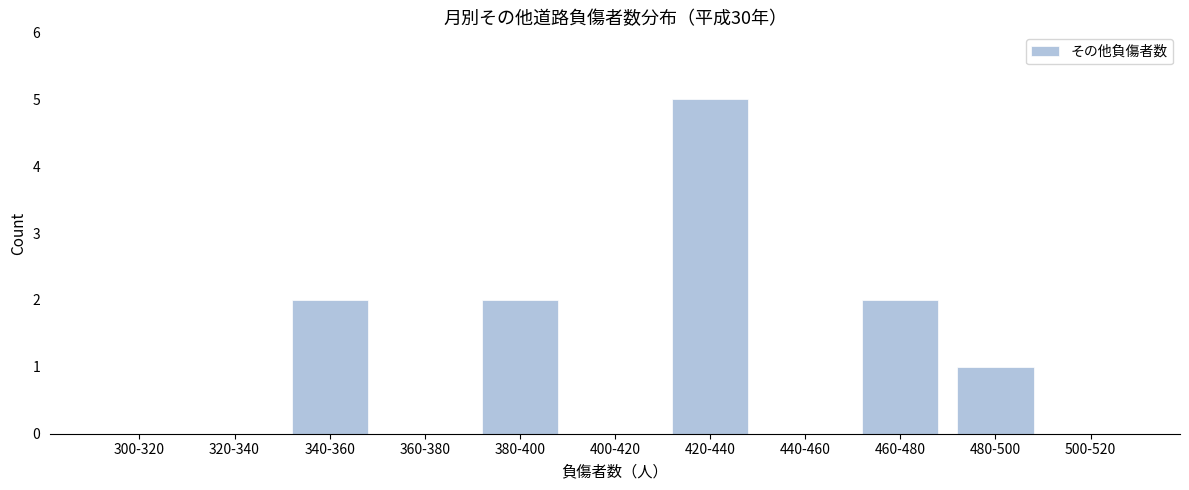

Reading right to left, extract all data points from this chart.

500-520=0	480-500=1	460-480=2	440-460=0	420-440=5	400-420=0	380-400=2	360-380=0	340-360=2	320-340=0	300-320=0